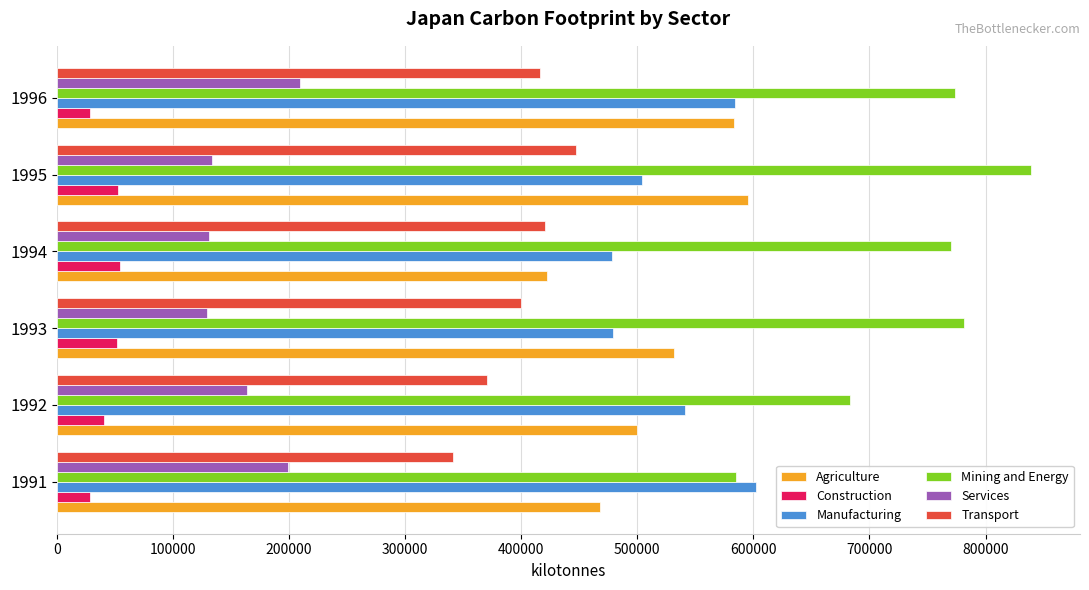

List the series in order of their peak value, highest first.

Mining and Energy, Manufacturing, Agriculture, Transport, Services, Construction